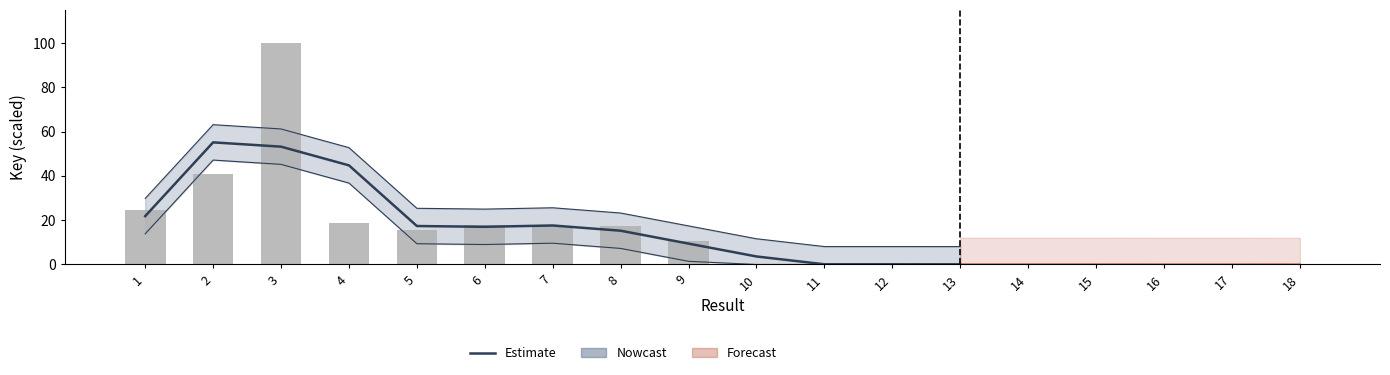

Rank the categories by value from lowest to highest.

13, 11, 12, 10, 9, 8, 6, 5, 7, 1, 4, 3, 2